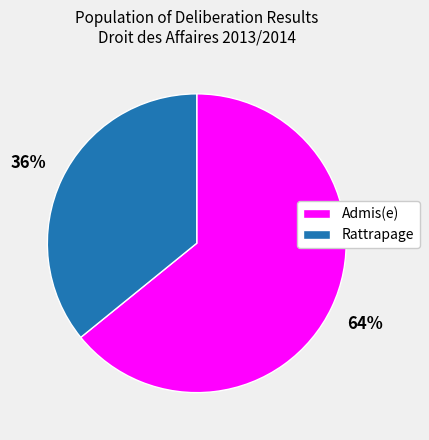

To the nearest percent, what is the average slice percentage?

50%